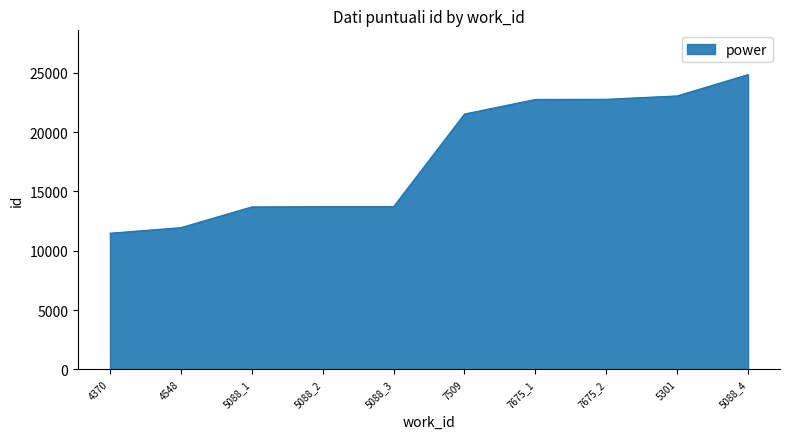

Approximately how many times larger is the value at 4548 compared to 5088_3?

0.9